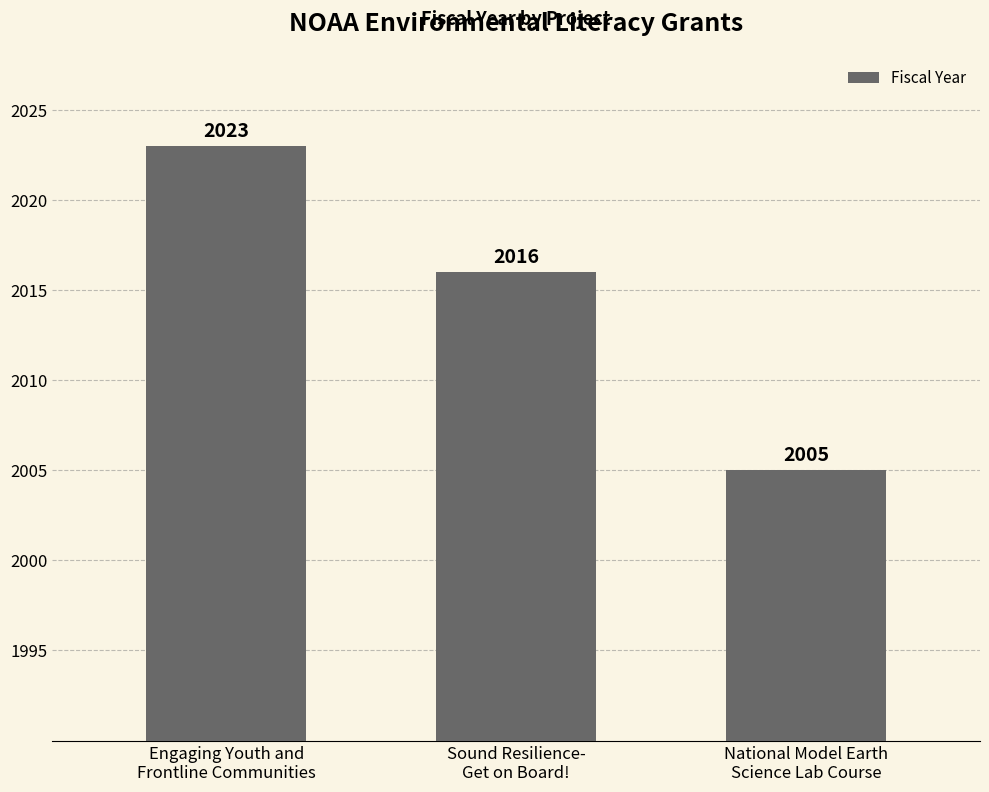

Where is the data nearest to the value 2014?

Sound Resilience-
Get on Board!